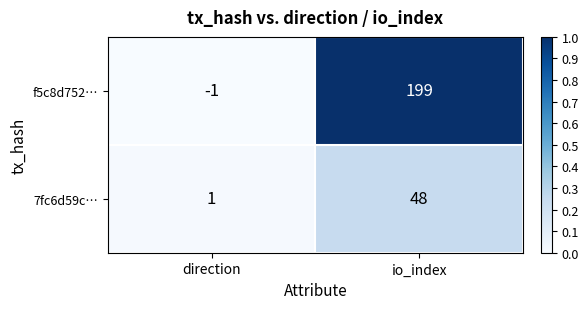

What is the maximum value shown in the chart?

199